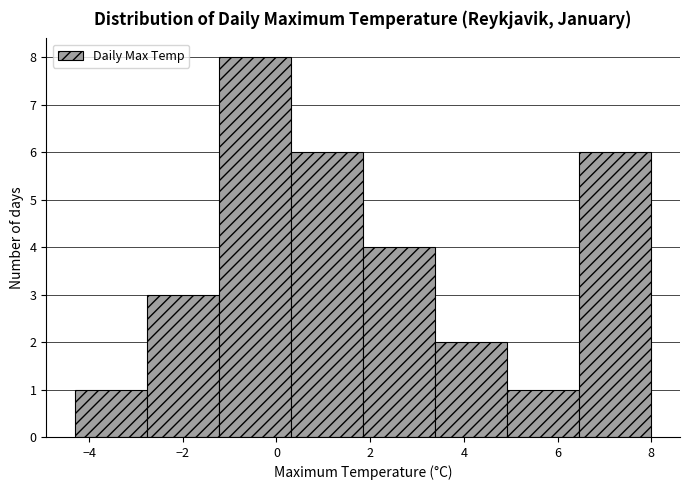

How tall is the bar that spans 5.0 to 6.4 on the x-axis? Neither the bar edges nor the heights are printed on the chart, so give them approximately, as read against the axes.

1